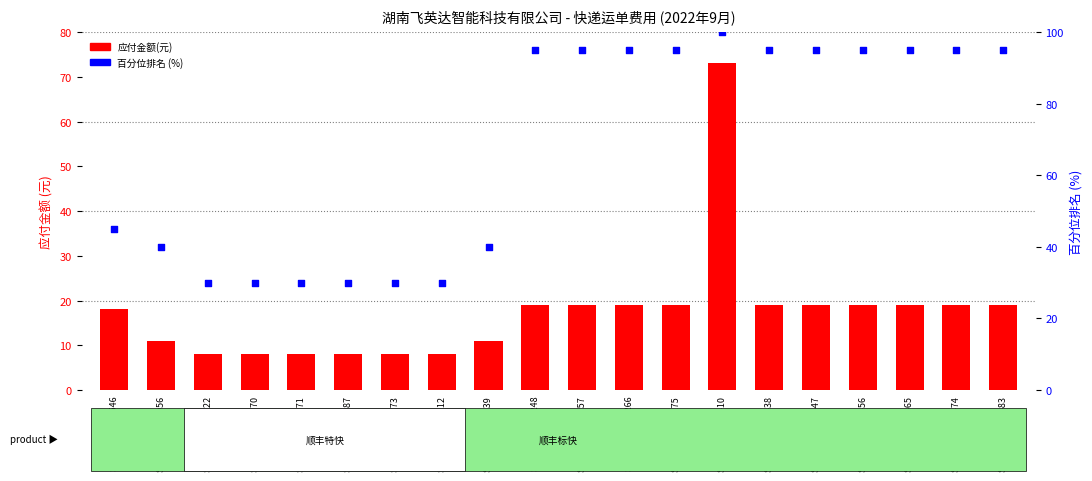

Which series contains the lowest Y value?

应付金额(元)